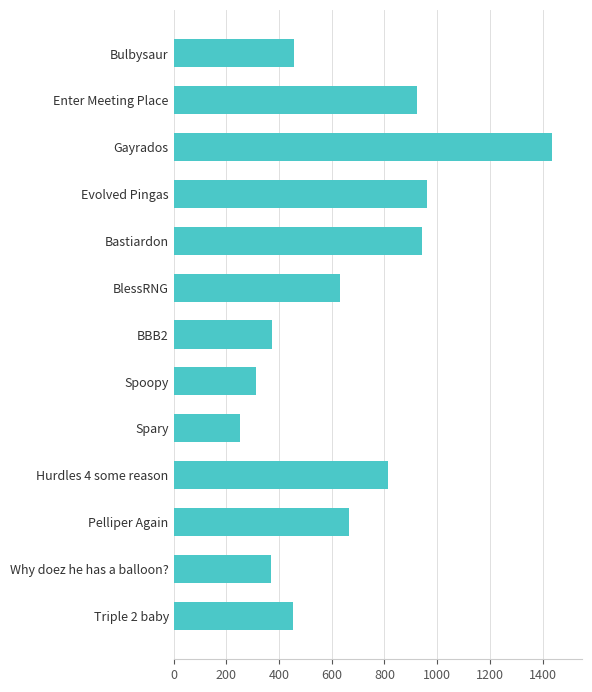

What is the label of the 6th bar from the bottom?

Spoopy